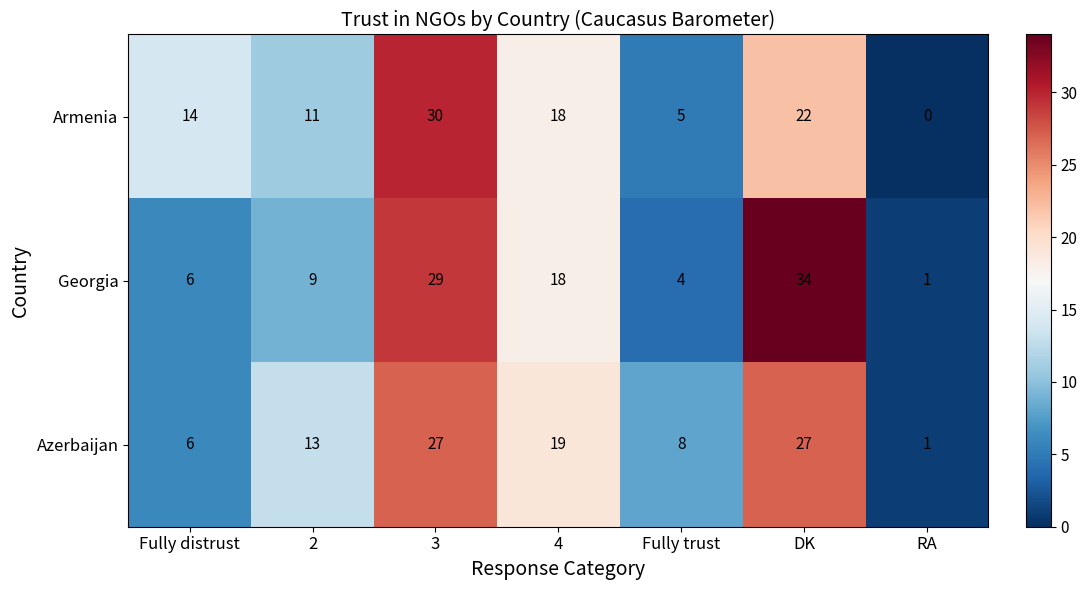

At Fully trust, list the series in order from smallest to largest.

Georgia, Armenia, Azerbaijan